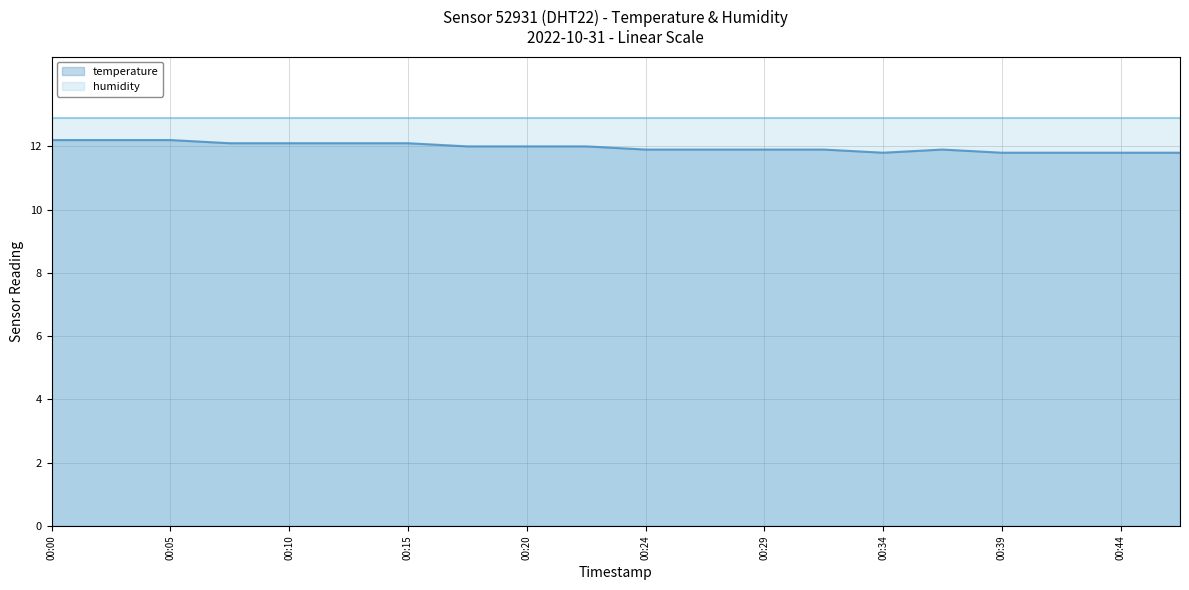

The value of temperature at 00:00 is 12.2. True or false?

True